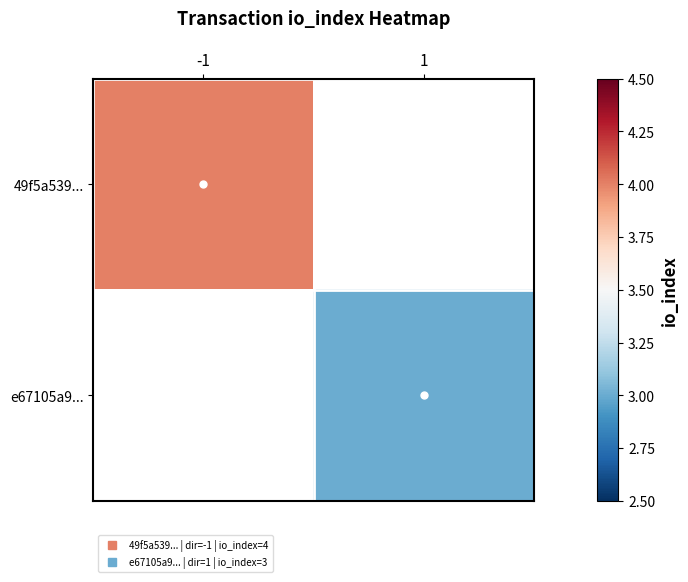

Which category has the highest value in the e67105a9... series?

-1